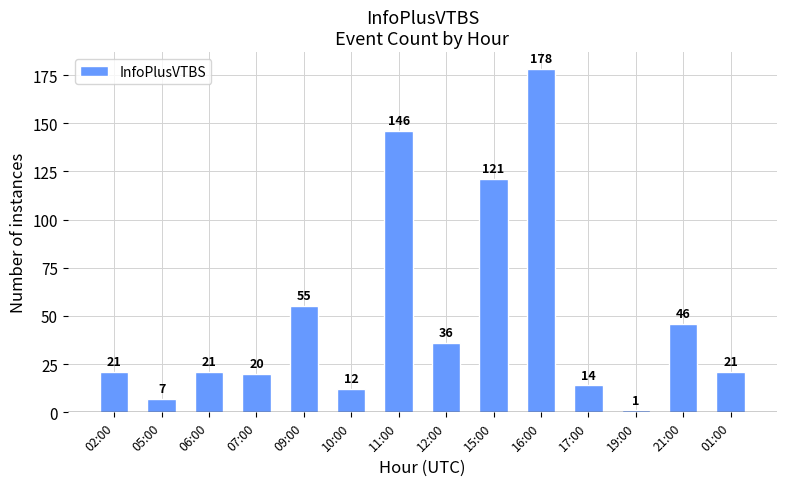

The chart shows a value of 4 at 17:00. True or false?

False